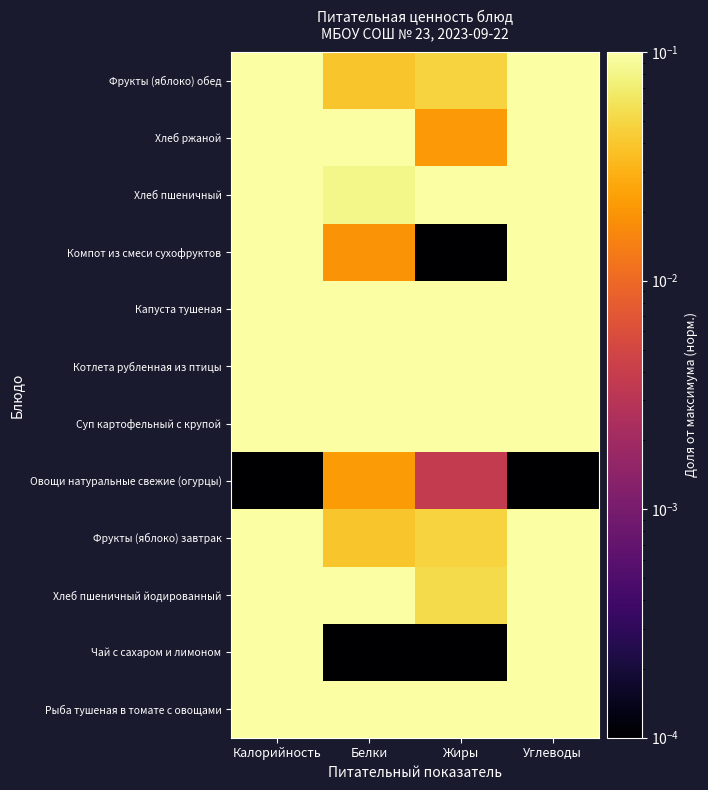

Reading left to right, what are all the values shown in this chart?

Рыба тушеная в томате с овощами: Калорийность=1.0	Белки=1.0	Жиры=1.0	Углеводы=1.0
Чай с сахаром и лимоном: Калорийность=0.2	Белки=0.0	Жиры=0.0	Углеводы=0.5
Хлеб пшеничный йодированный: Калорийность=0.2	Белки=0.1	Жиры=0.1	Углеводы=0.4
Фрукты (яблоко) завтрак: Калорийность=0.3	Белки=0.0	Жиры=0.0	Углеводы=0.6
Овощи натуральные свежие (огурцы): Калорийность=0.0	Белки=0.0	Жиры=0.0	Углеводы=0.0
Суп картофельный с крупой: Калорийность=0.3	Белки=0.1	Жиры=0.2	Углеводы=0.5
Котлета рубленная из птицы: Калорийность=0.5	Белки=1.0	Жиры=0.3	Углеводы=0.4
Капуста тушеная: Калорийность=0.4	Белки=0.2	Жиры=0.4	Углеводы=0.4
Компот из смеси сухофруктов: Калорийность=0.4	Белки=0.0	Жиры=0.0	Углеводы=1.0
Хлеб пшеничный: Калорийность=0.1	Белки=0.1	Жиры=0.3	Углеводы=0.3
Хлеб ржаной: Калорийность=0.2	Белки=0.1	Жиры=0.0	Углеводы=0.3
Фрукты (яблоко) обед: Калорийность=0.3	Белки=0.0	Жиры=0.0	Углеводы=0.6